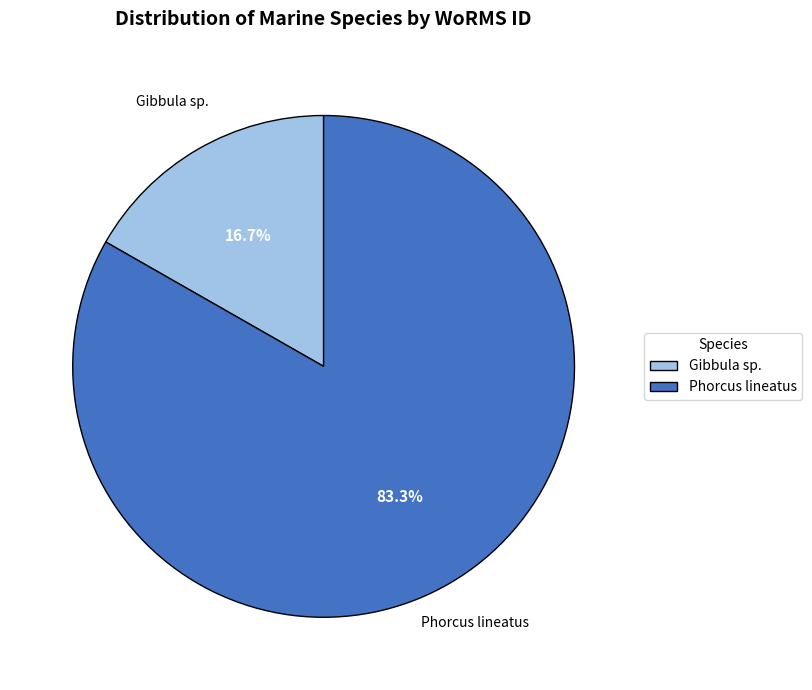

True or false: Phorcus lineatus accounts for 89% of the total.

False